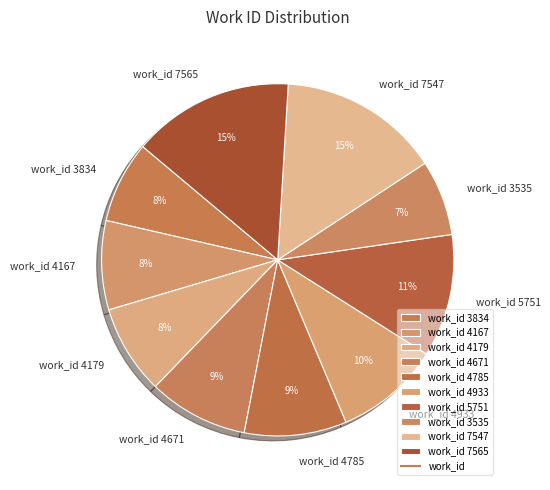

Which slice is the smallest?

work_id 3535